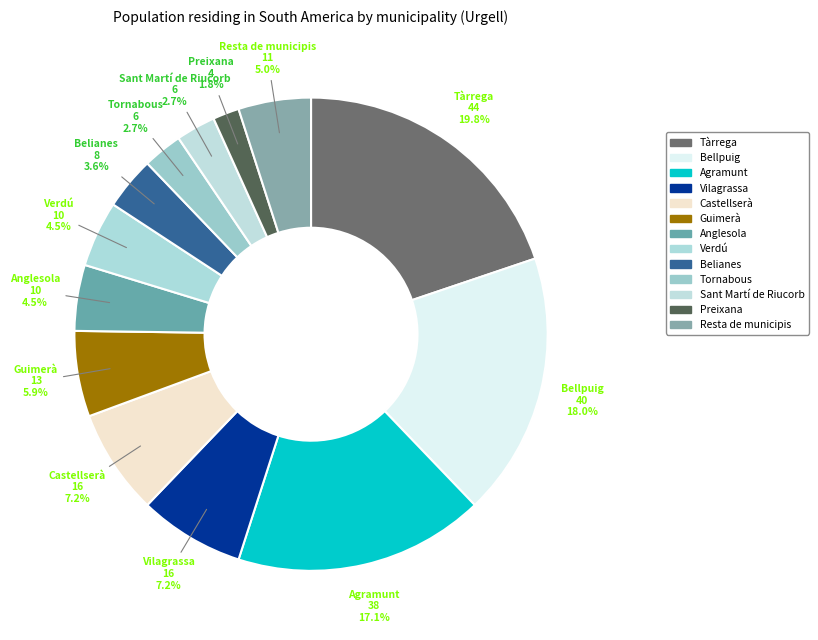

To the nearest percent, what is the combined percentage of Anglesola and Resta de municipis?

9%